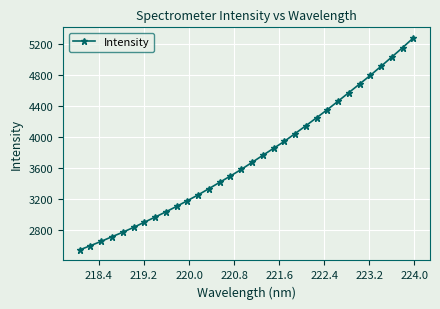

What is the average value?

3726.1